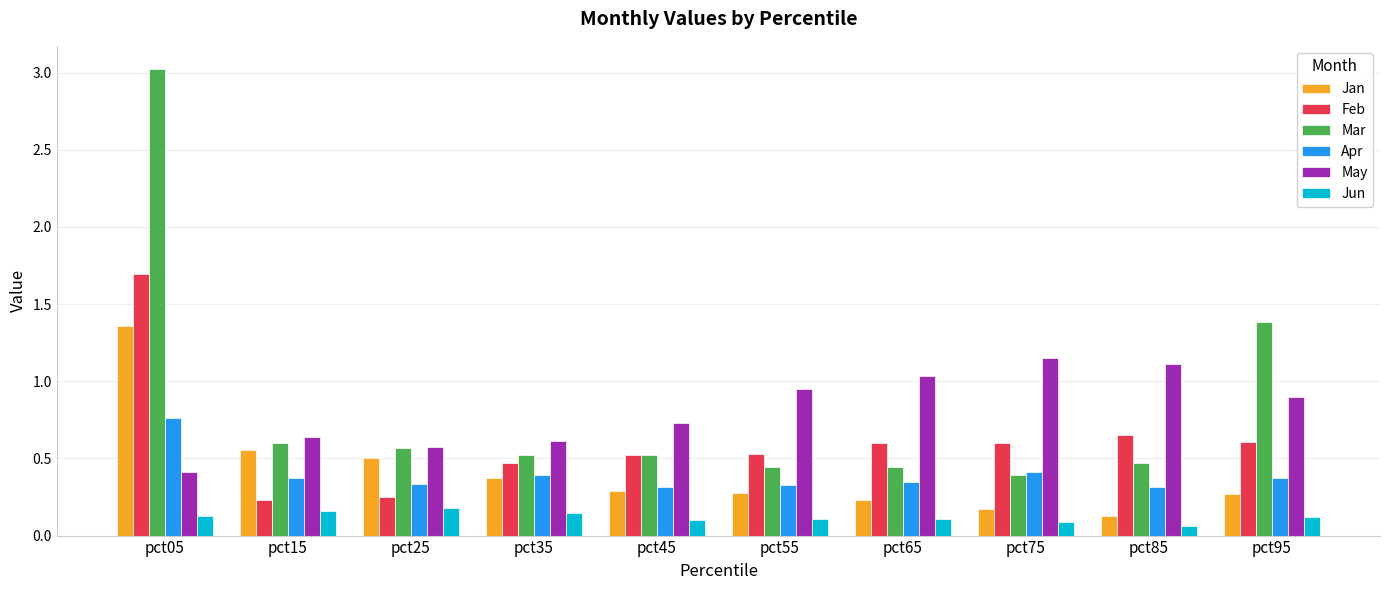

What is the maximum value shown in the chart?

3.0